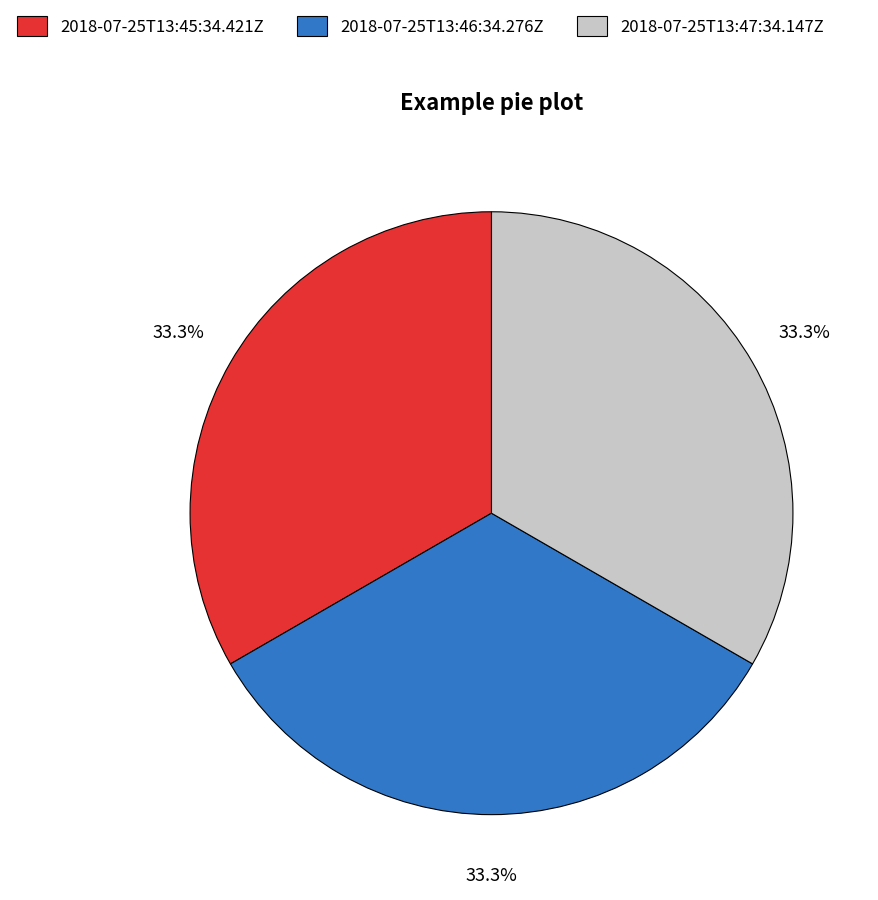

True or false: 2018-07-25T13:45:34.421Z accounts for 26% of the total.

False